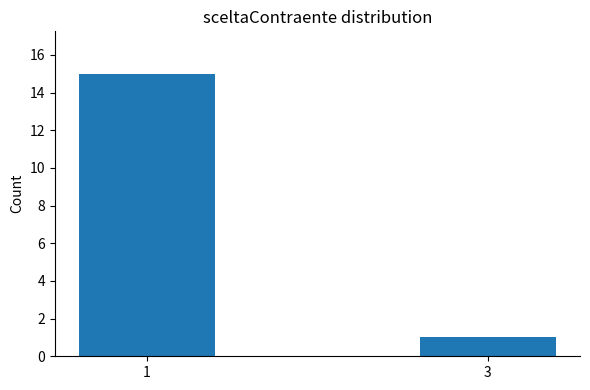

List the labels in order of value, smallest first.

3, 1